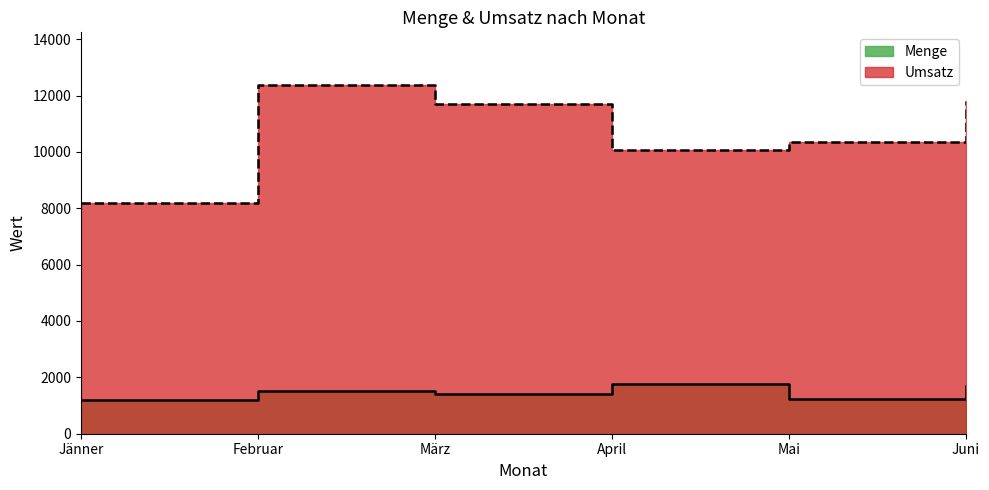

True or false: Menge and Umsatz cross at least once.

False